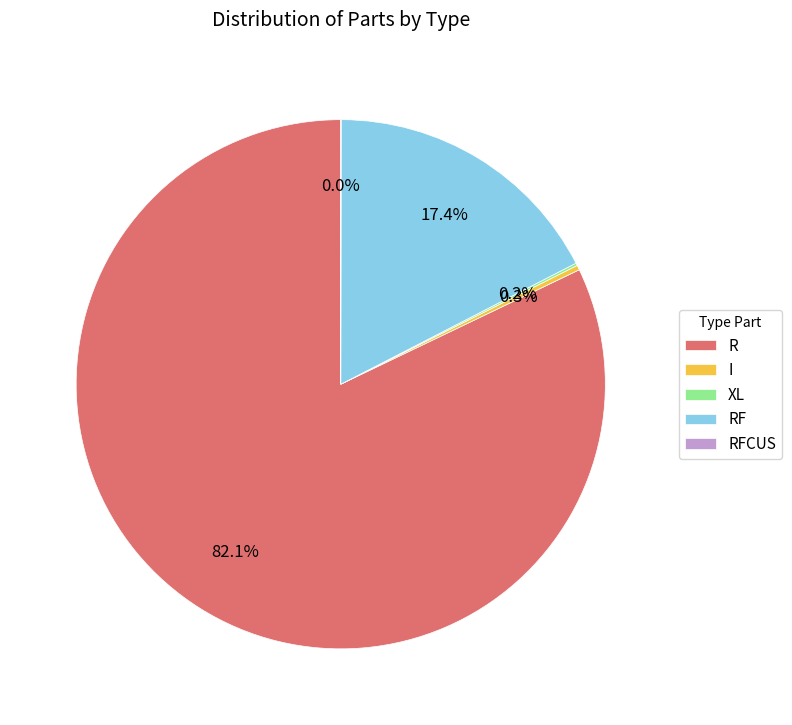

What percentage do RF and I together represent?

17.7%